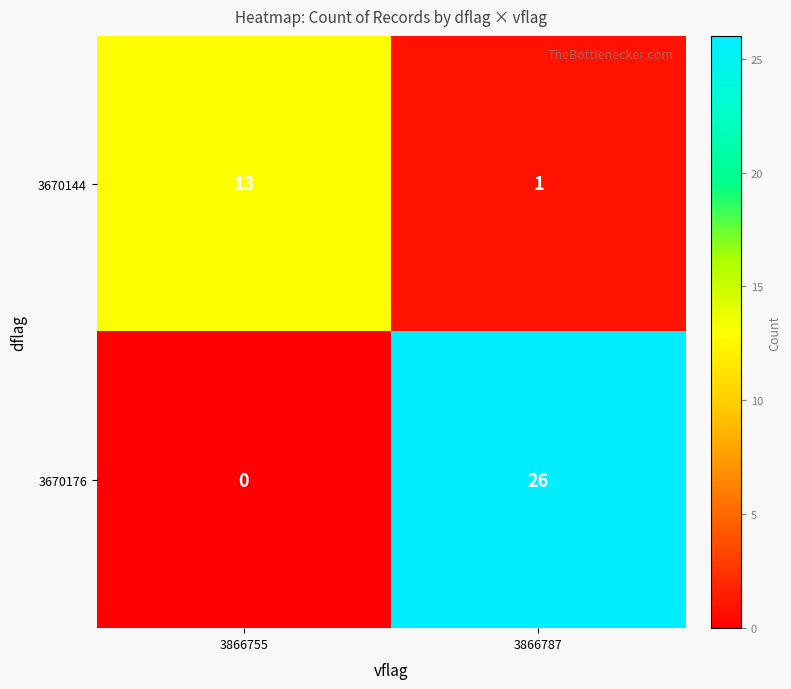

Which series has the largest range (max minus min)?

row_1